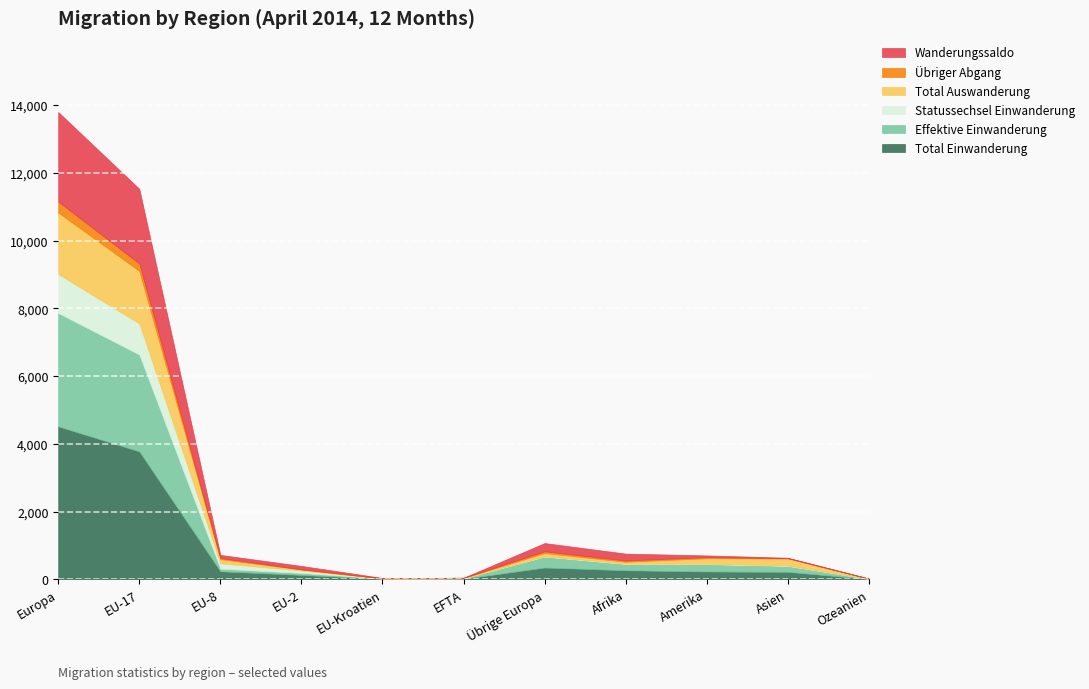

How many interior local peaks does the Statussechsel Einwanderung series have?

1